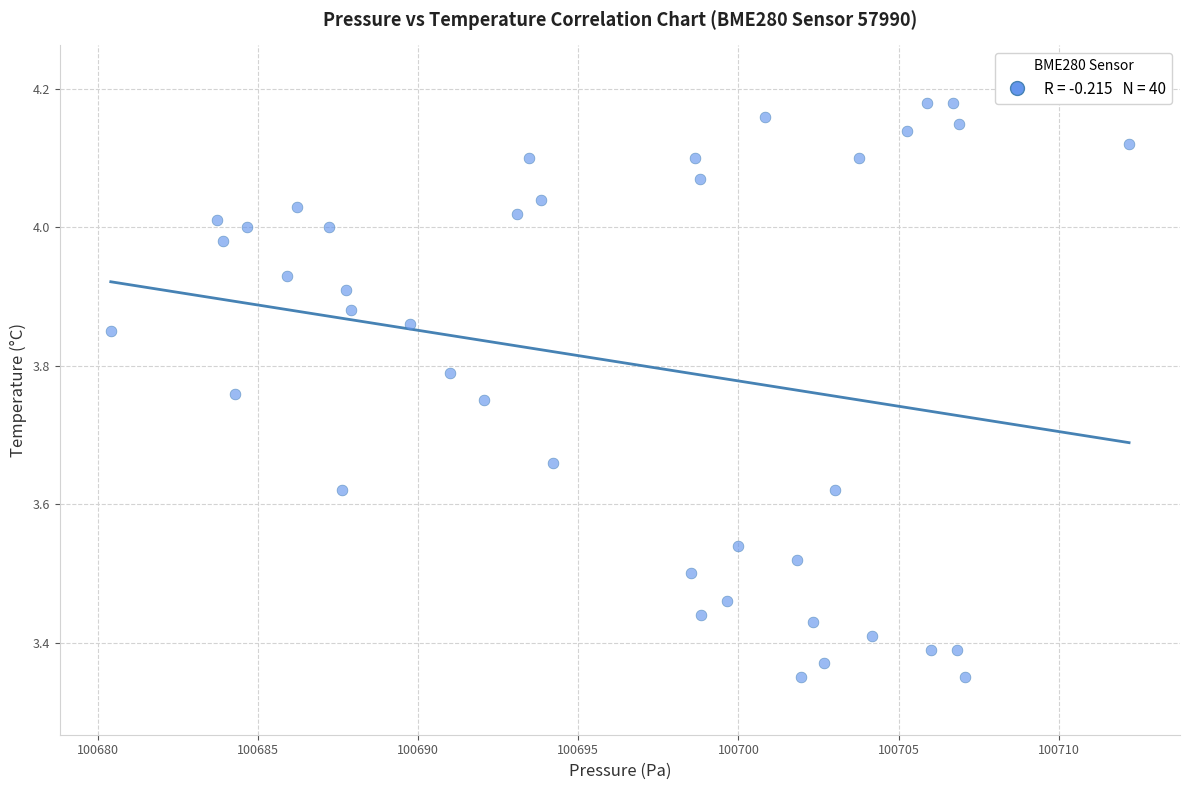

What is the range of Y values (max minus min)?

0.8